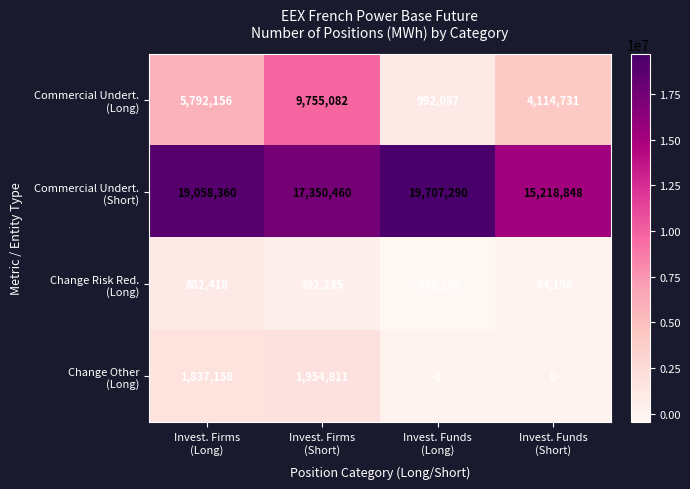

Count the number of data series in this chart.

4